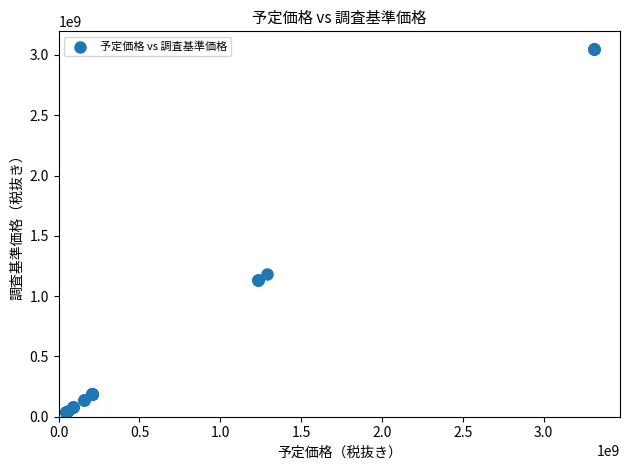

What Y value in the scatter plot is closest to 1543660000?

1185880000